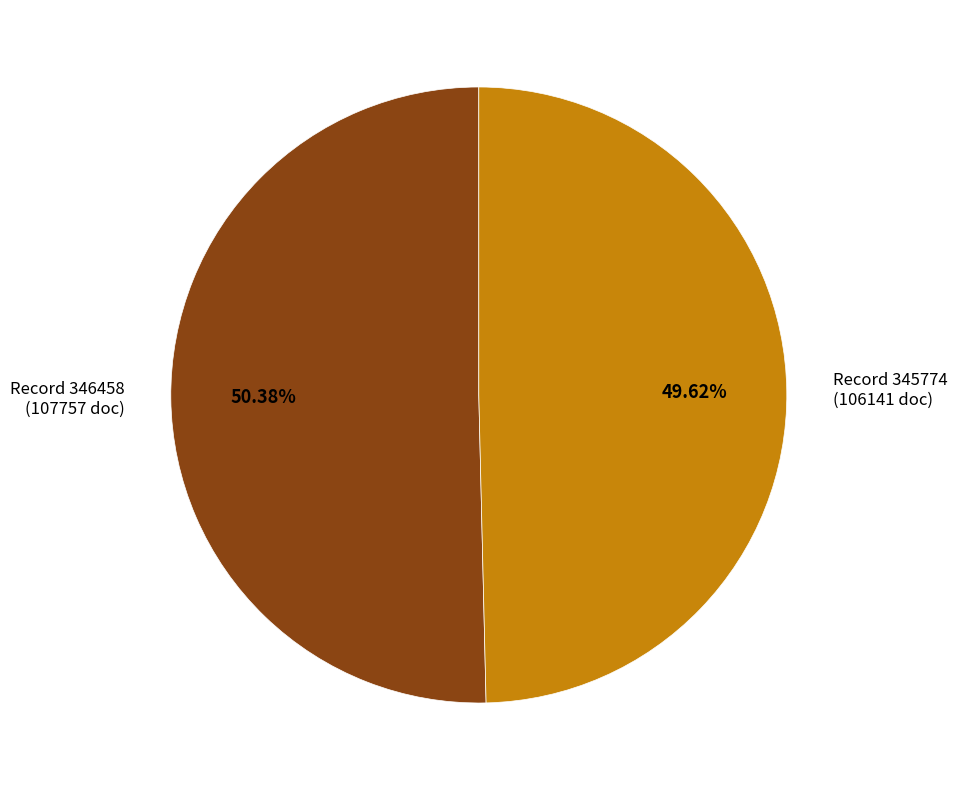

Is there any slice that represents more than half of the pie?

Yes